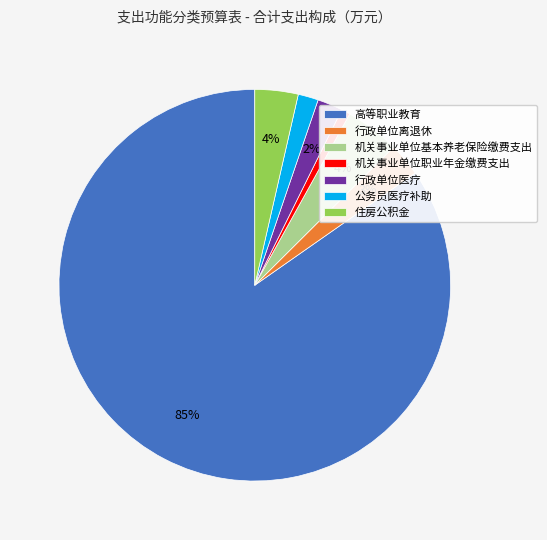

What is the largest slice in the pie chart?

高等职业教育